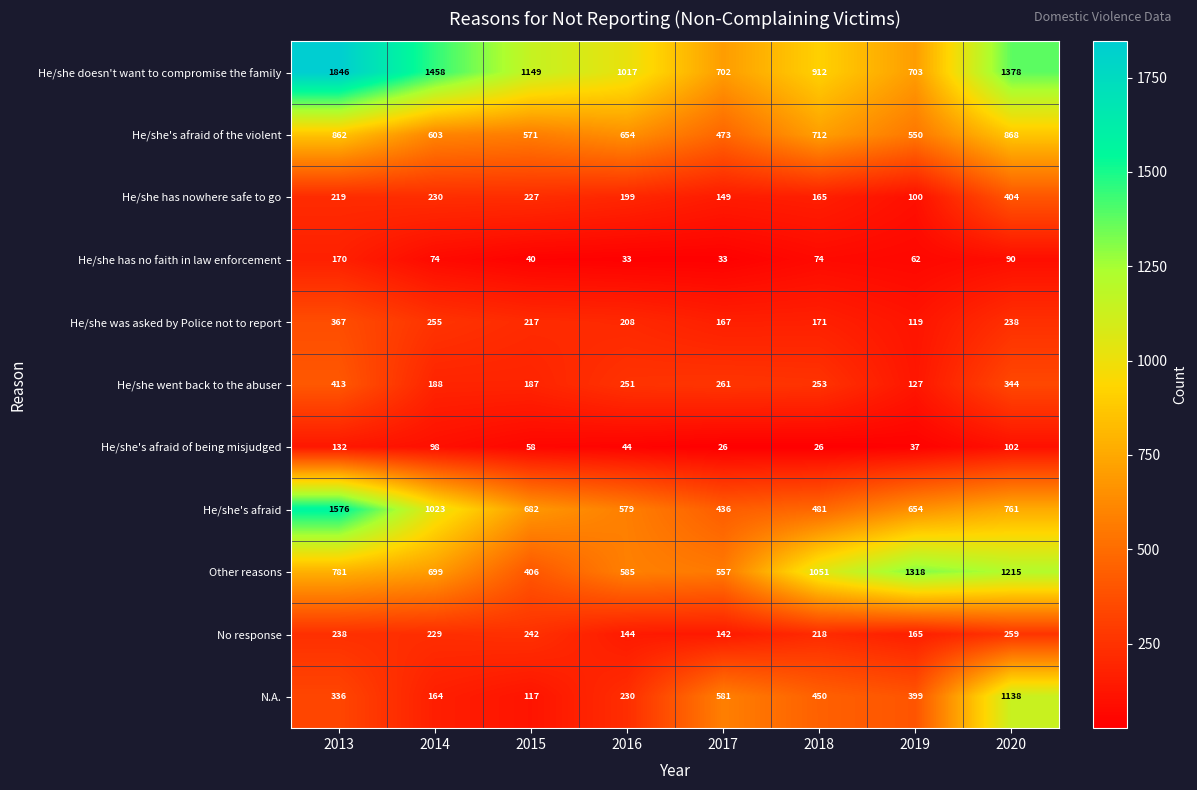

Which label corresponds to the largest value in the chart?

2013